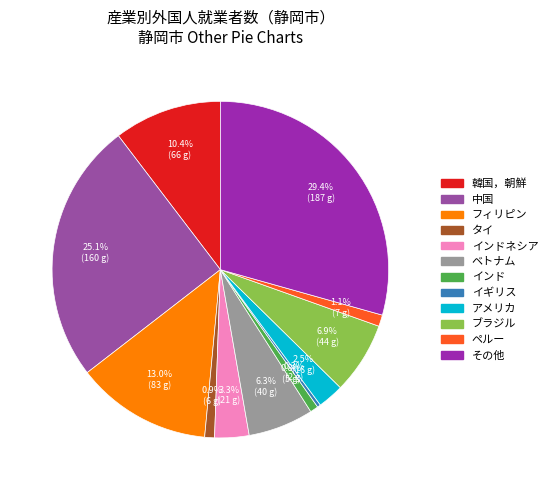

Is there any slice that represents more than half of the pie?

No